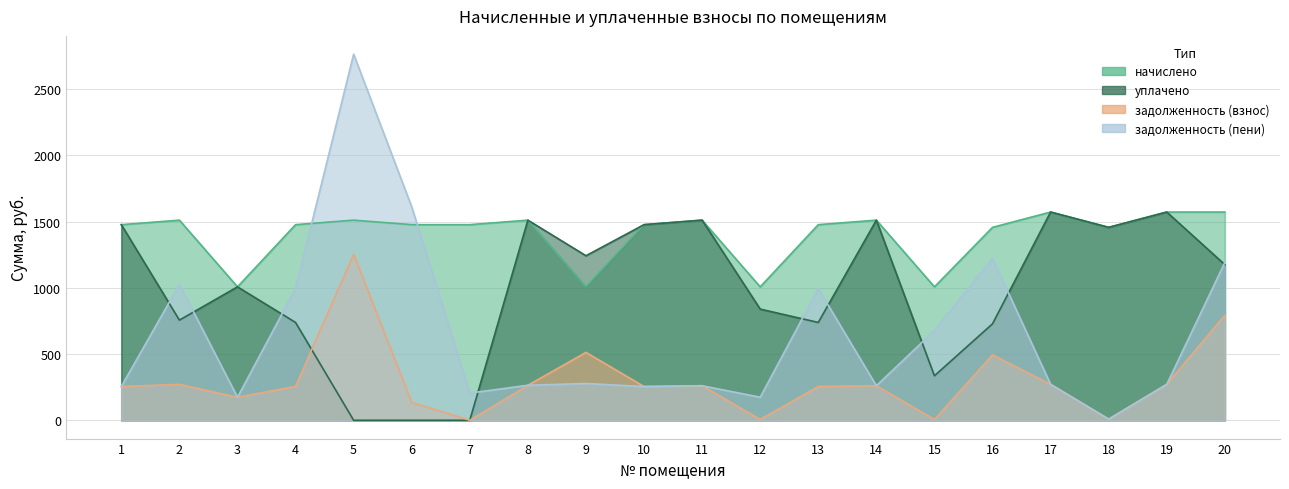

True or false: задолженность (взнос) has a value of 254.8 at 10.

True